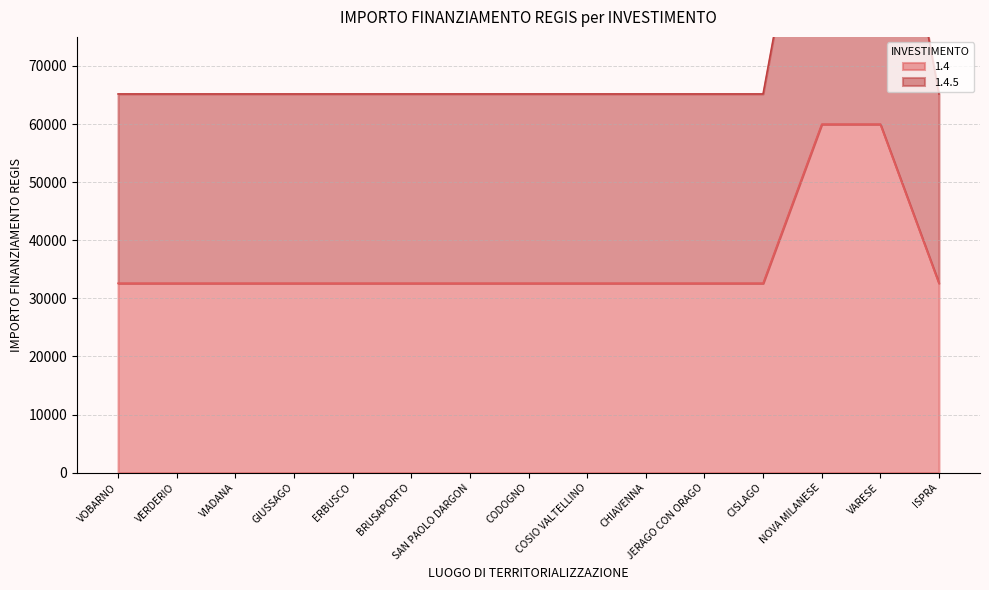

True or false: 1.4.5 and 1.4 intersect in this chart.

False